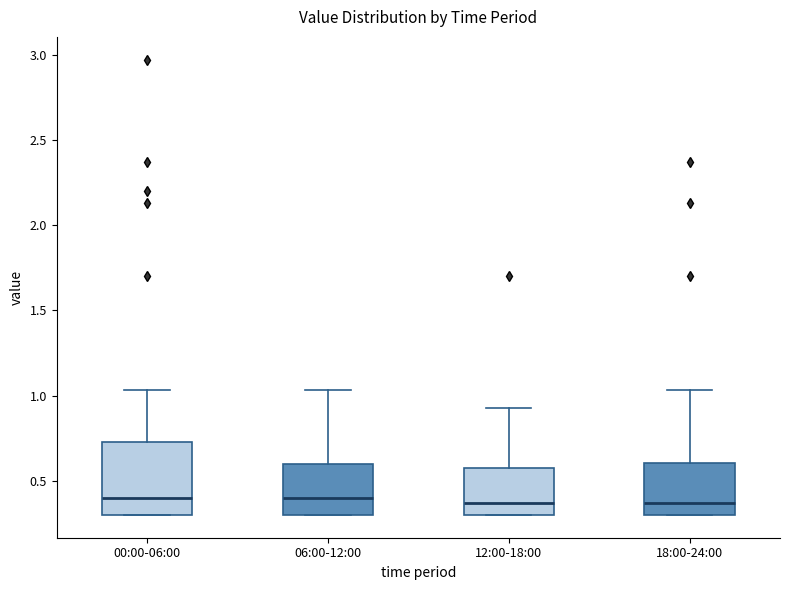

Which box is the tallest, from its lower edge to its upper edge?

00:00-06:00